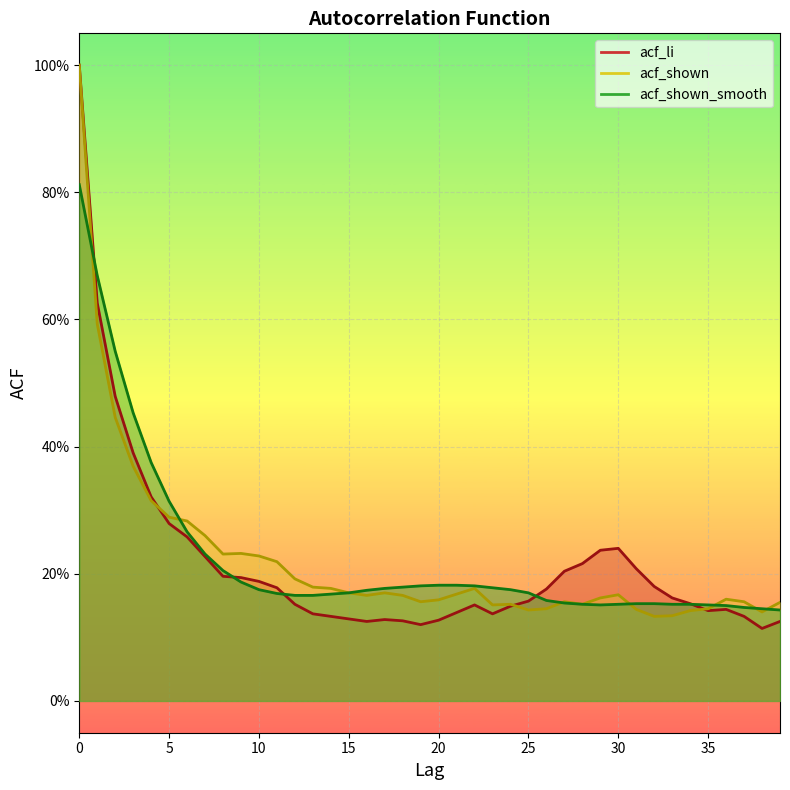

At which label does acf_li reach its minimum?

38